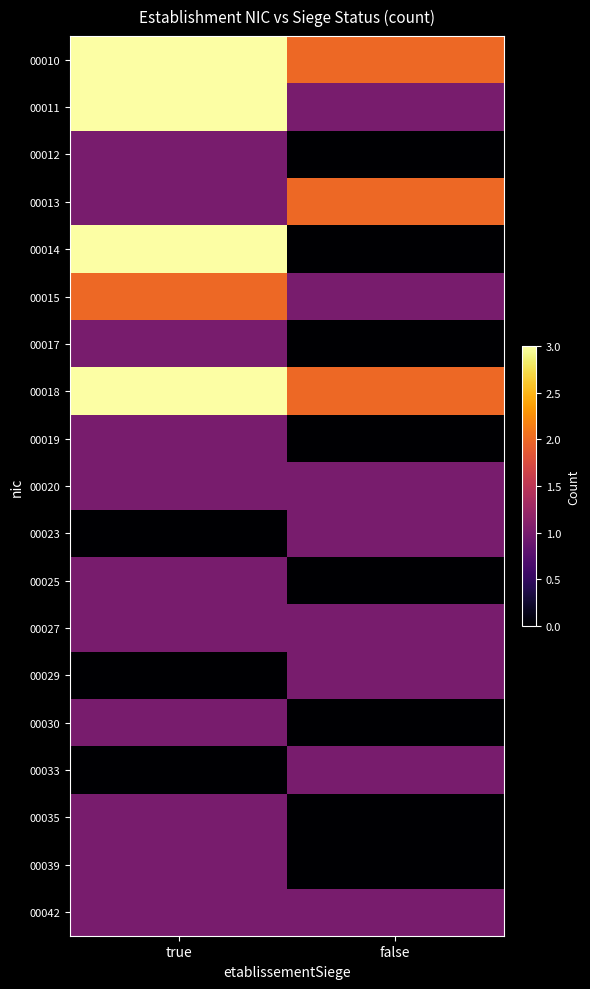

Which series has the largest range (max minus min)?

00014